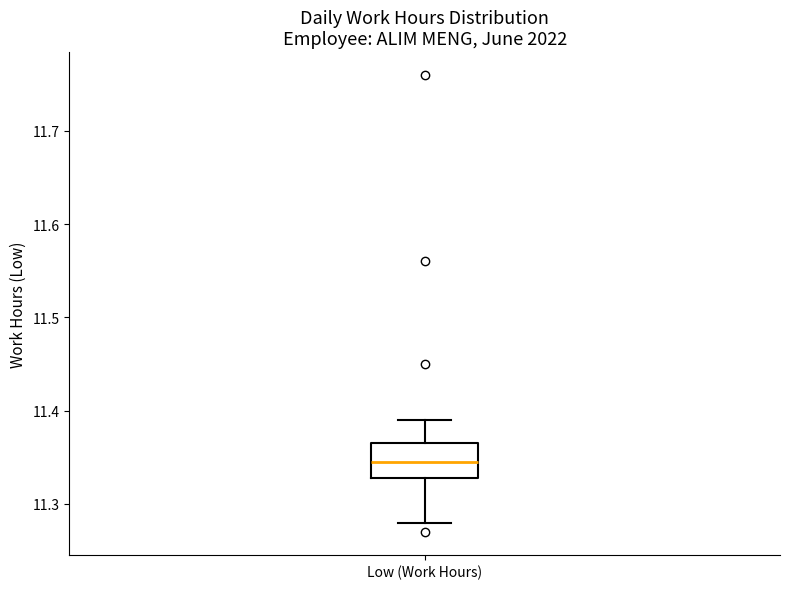

Read this box plot against the y-axis: the position of the median line, the range covered by the box, and the ends of both whiskers. The values are not printed on the chart, so give them approximately, as read against the axis.

median 11.35, box 11.33 to 11.37, whiskers 11.28 to 11.39